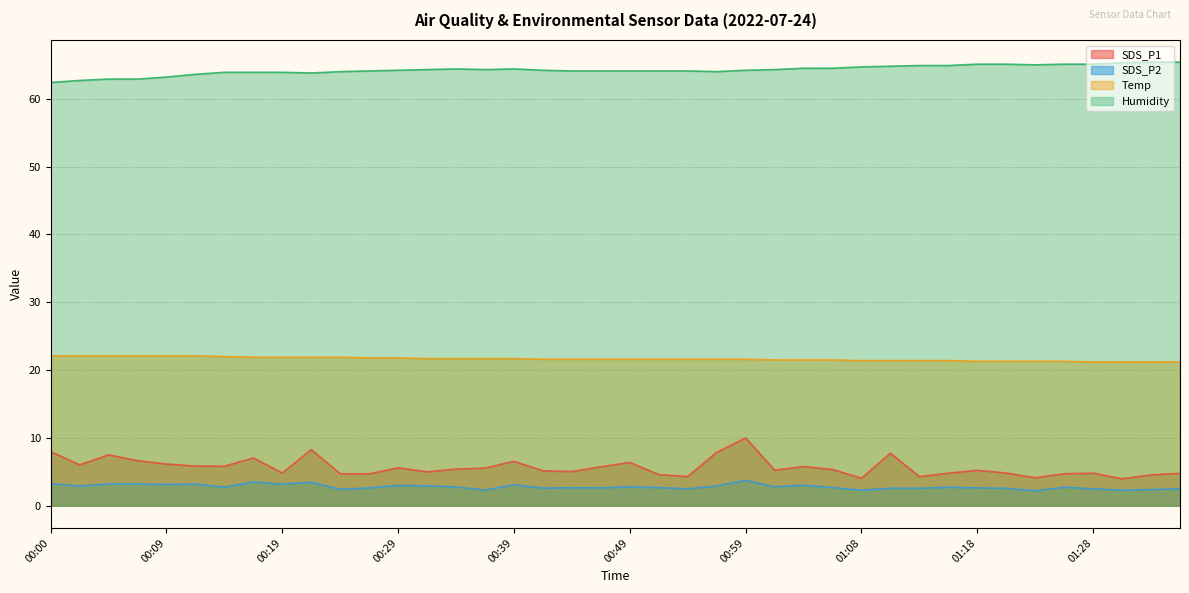

What is the average value of the Temp series?

21.6